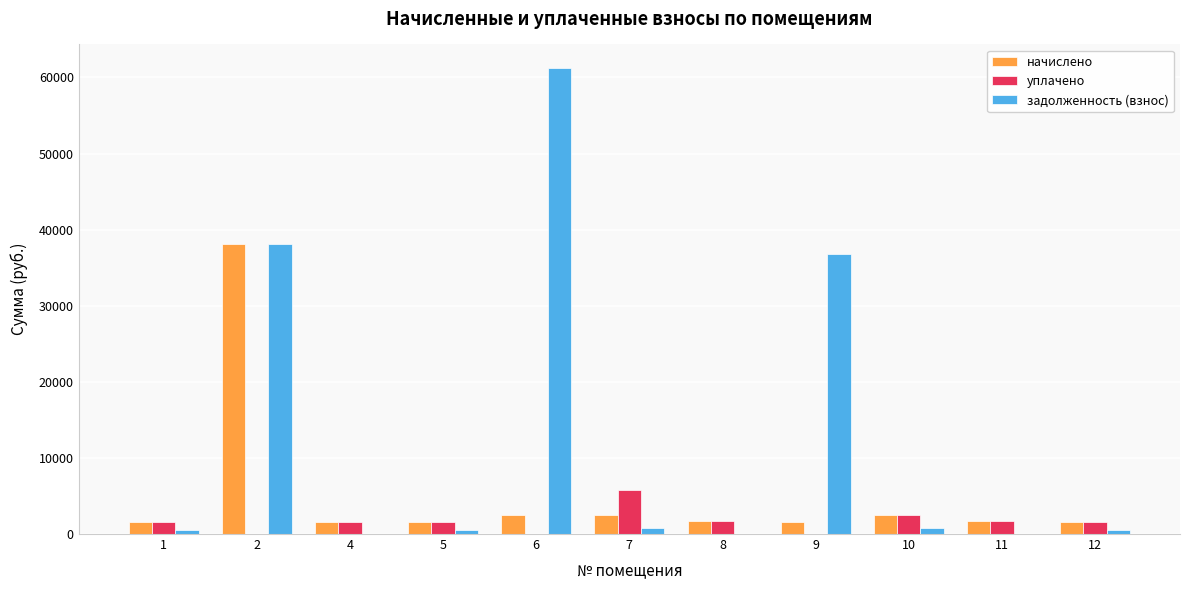

At which category is the sum across all series the highest?

2